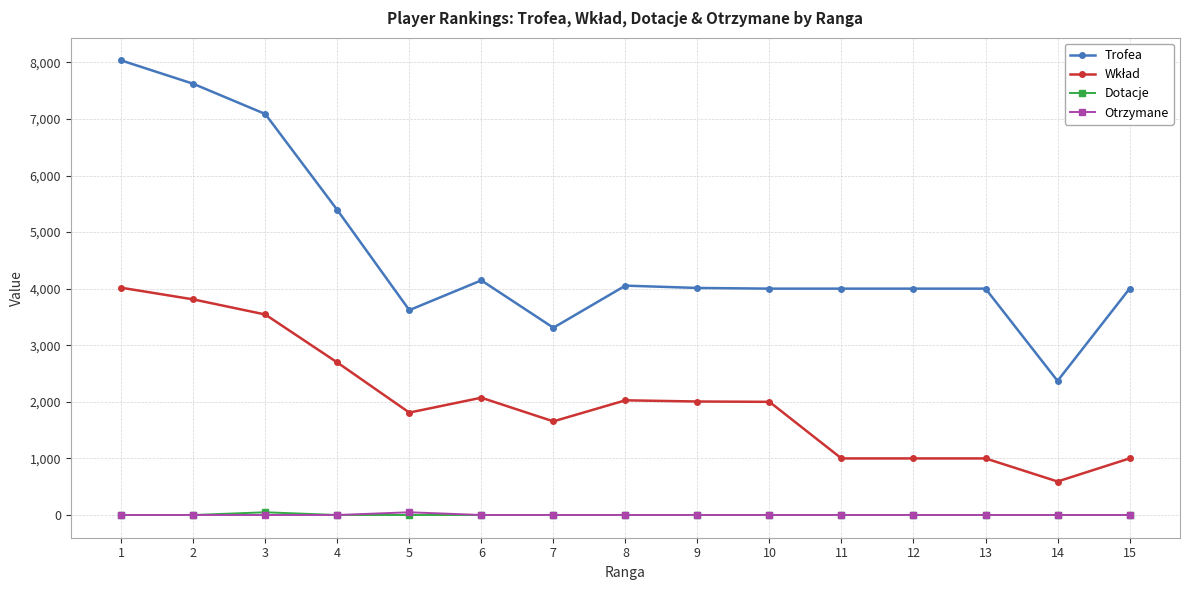

What is the total value across all series at 15?

5001